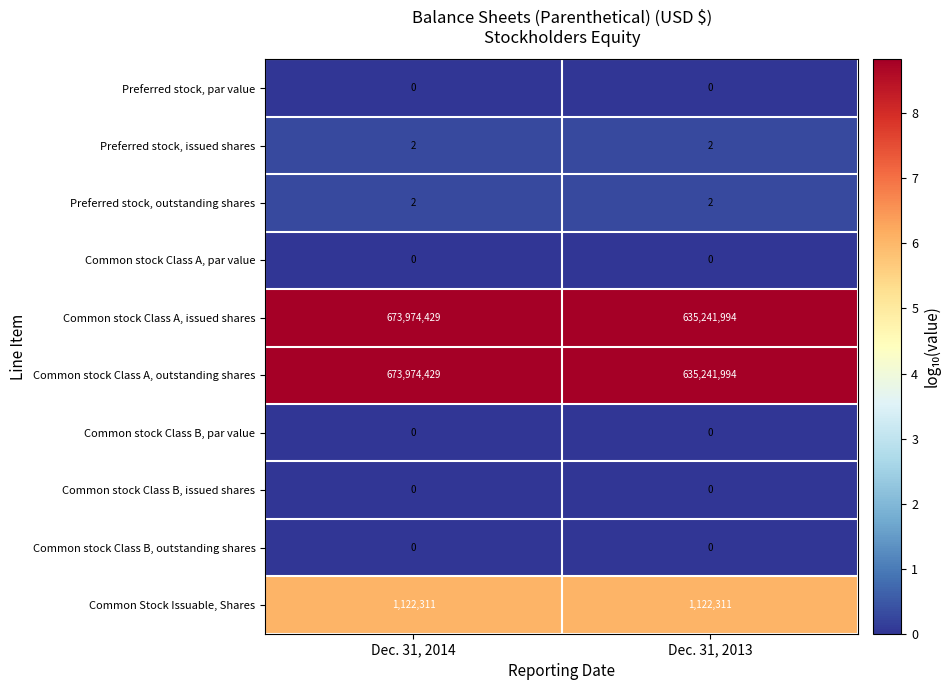

What is the difference between the highest and lowest values at Dec. 31, 2013?

635241994